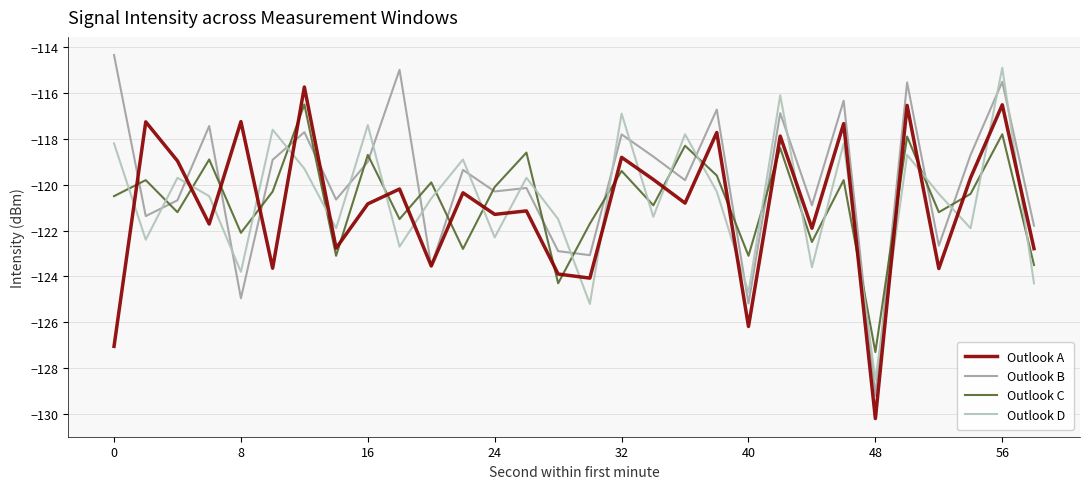

What is the maximum value shown in the chart?

-114.3